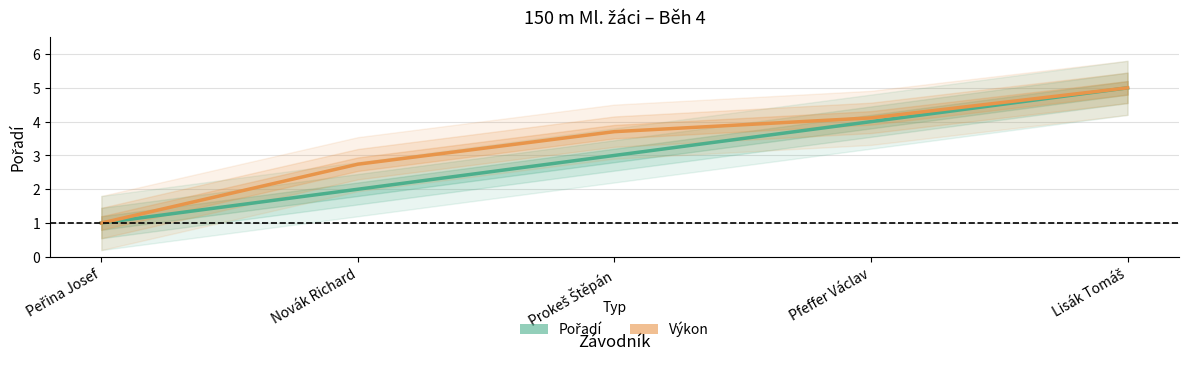

Which category has the lowest value across all series?

Peřina Josef